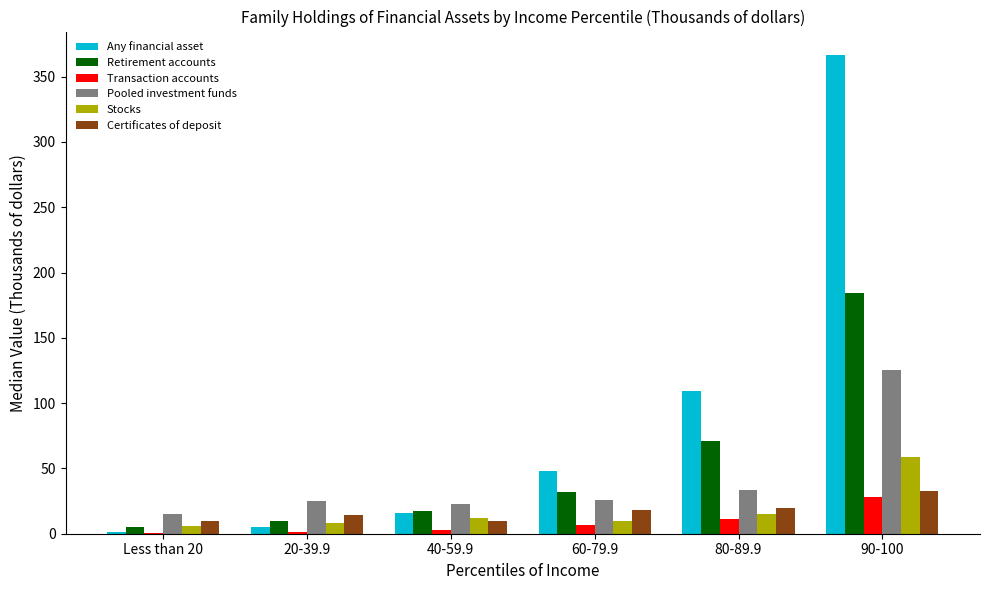

What is the approximate value of Retirement accounts at 40-59.9?

17.1